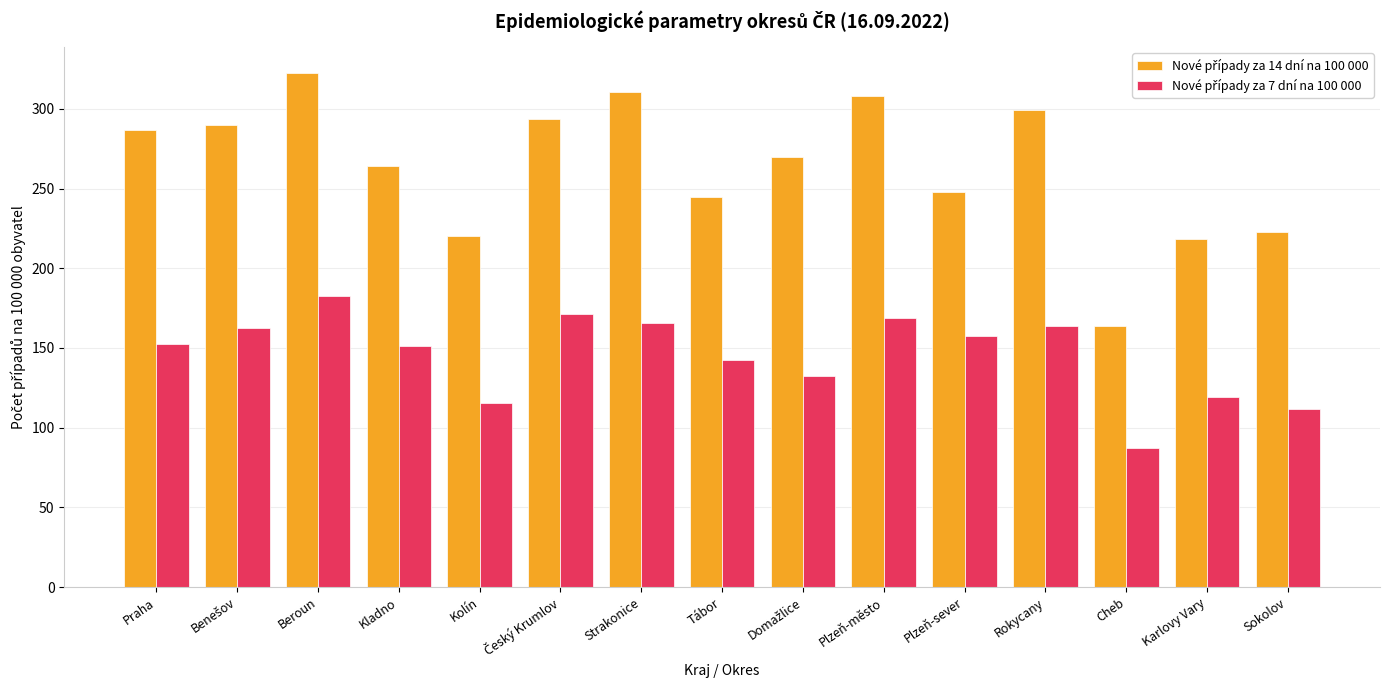

At which category does the chart reach its peak across all series?

Beroun